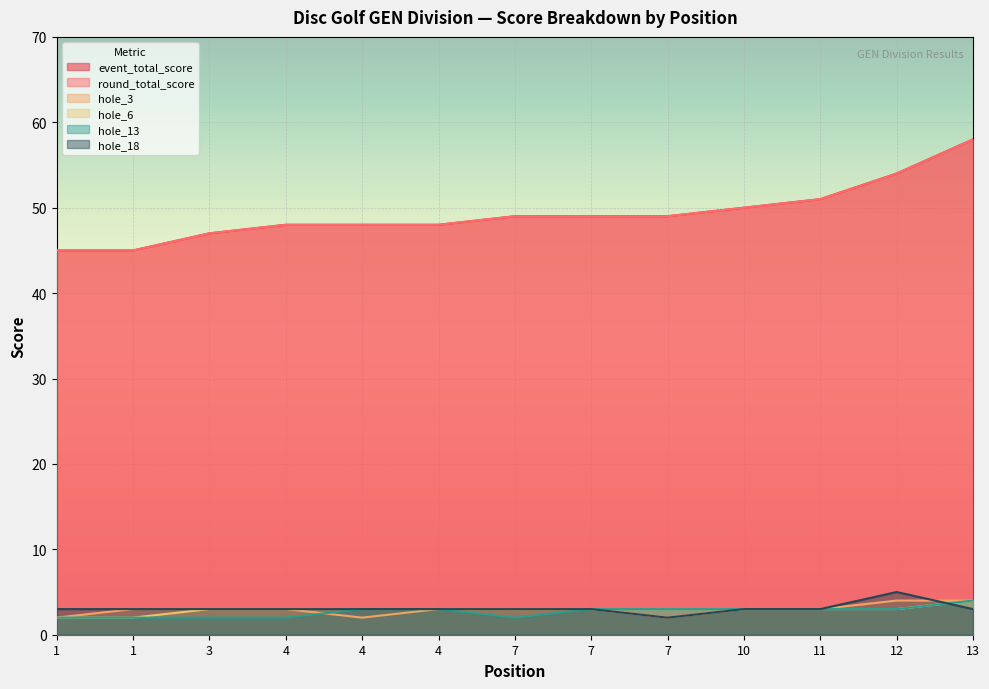

Reading left to right, what are all the values shown in this chart?

event_total_score: 45	45	47	48	48	48	49	49	49	50	51	54	58
round_total_score: 45	45	47	48	48	48	49	49	49	50	51	54	58
hole_3: 2	3	3	3	2	3	3	3	2	3	3	4	4
hole_6: 2	2	3	3	3	3	3	3	3	3	3	3	4
hole_13: 2	2	2	2	3	3	2	3	3	3	3	3	4
hole_18: 3	3	3	3	3	3	3	3	2	3	3	5	3